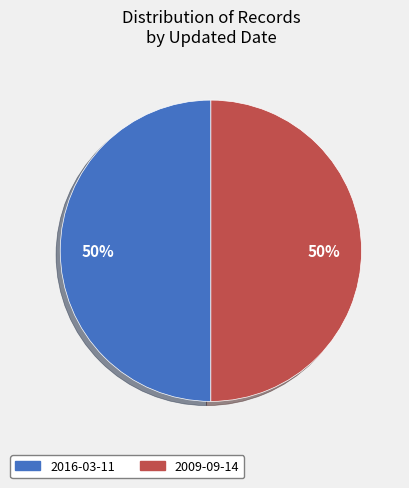

Is the sum of 2016-03-11 and 2009-09-14 greater than half?

Yes